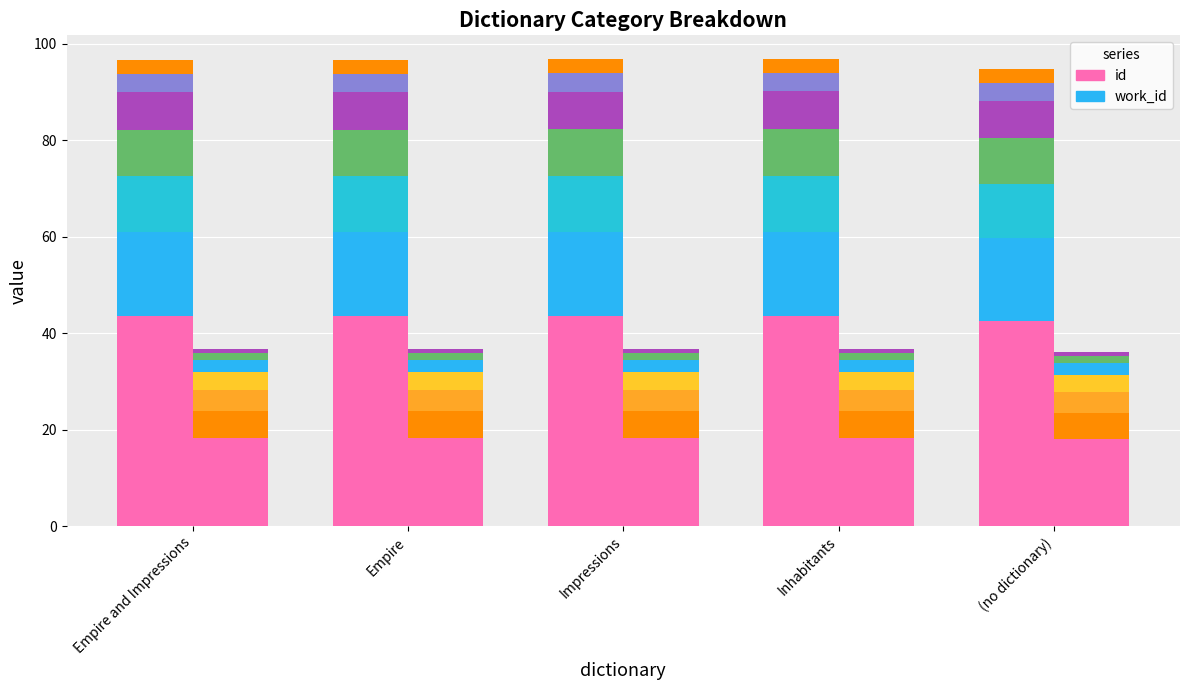

Count the id_layer_1 values in the range 43 to 44.

4